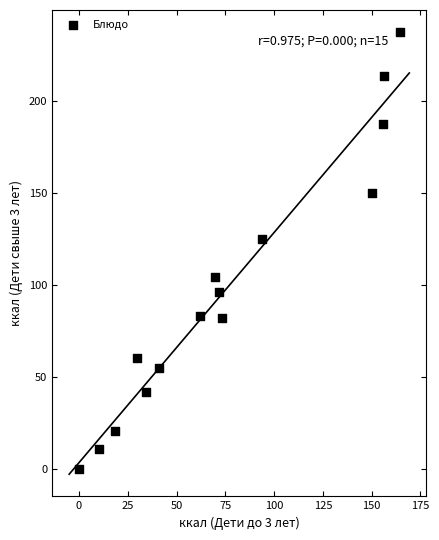

What is the range of Y values (max minus min)?

237.3